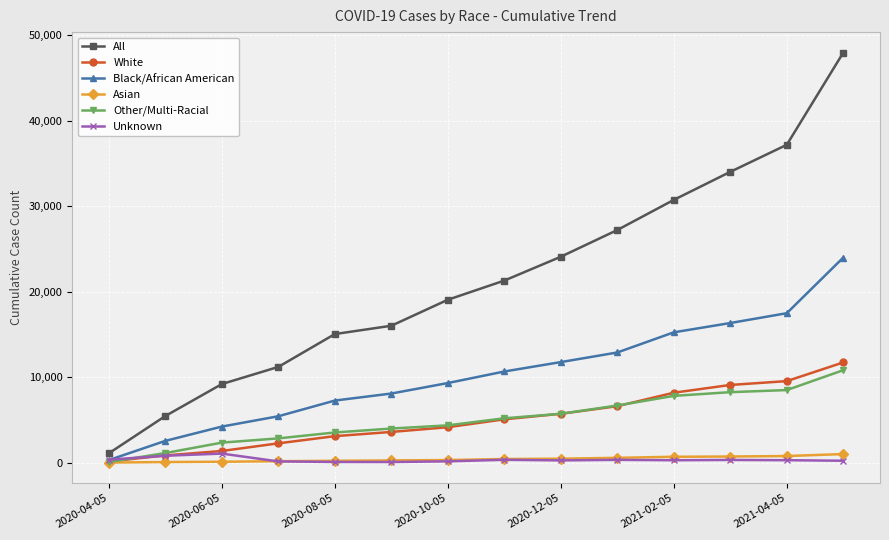

Which series has the largest total across all categories?

All